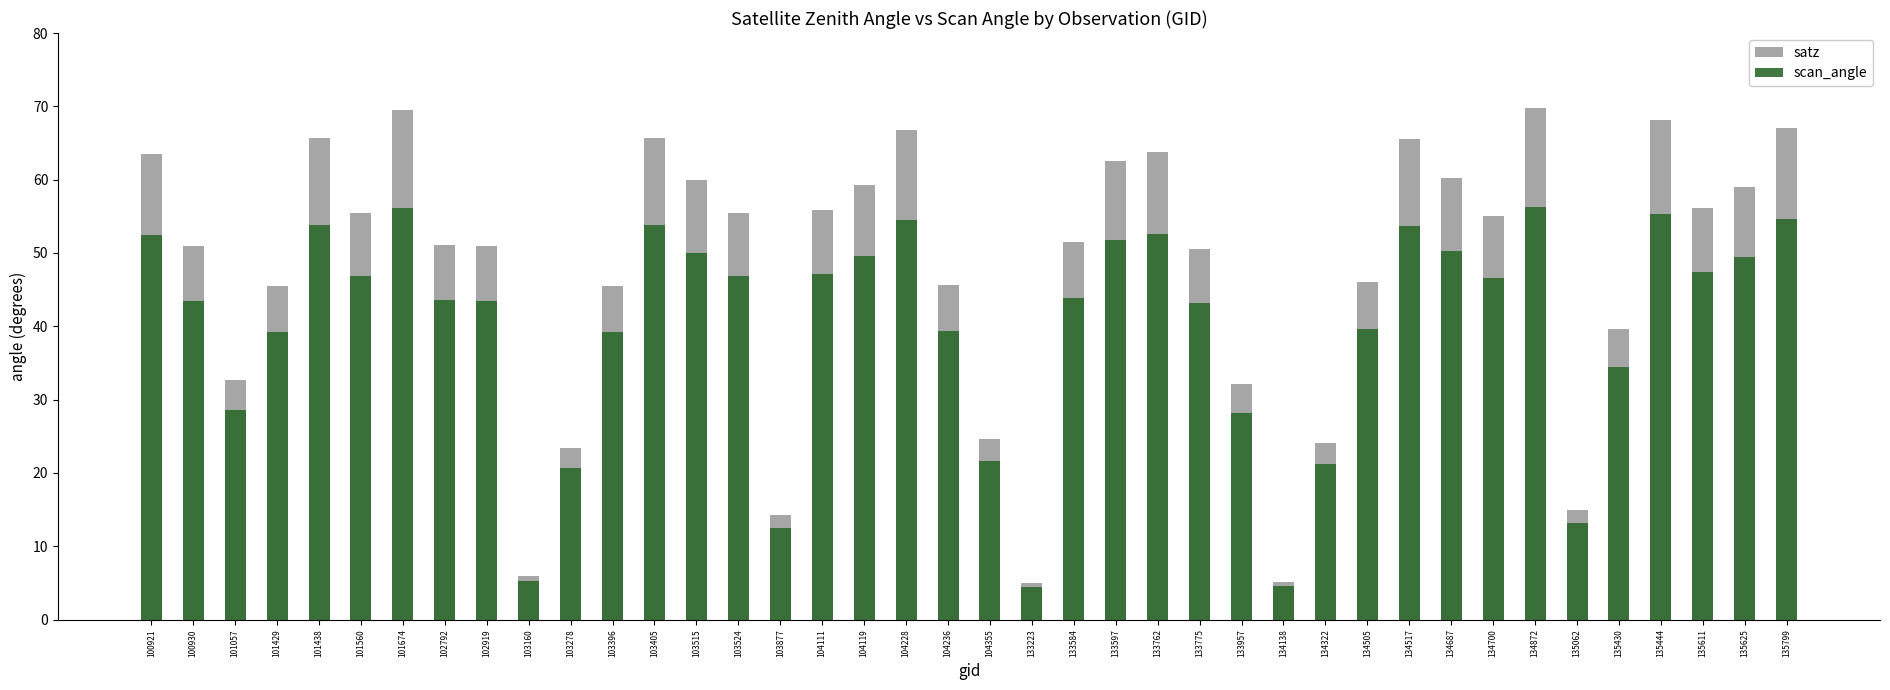

What is the average value of the scan_angle series?

40.0